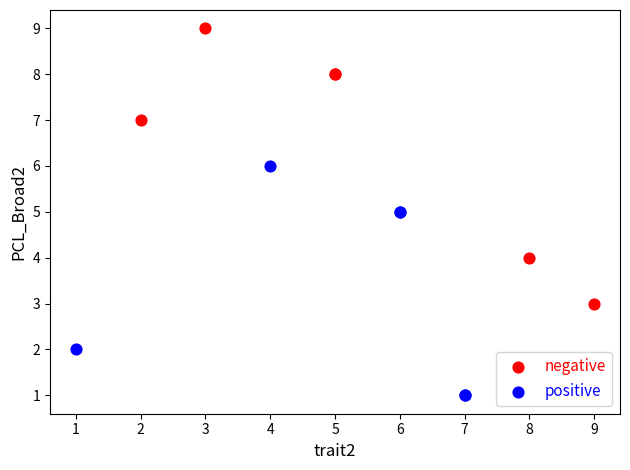

Which series contains the highest Y value?

negative